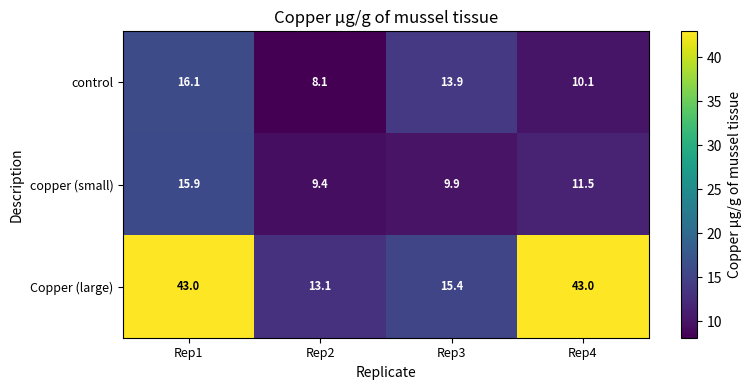

What is the average value of the copper (small) series?

11.7